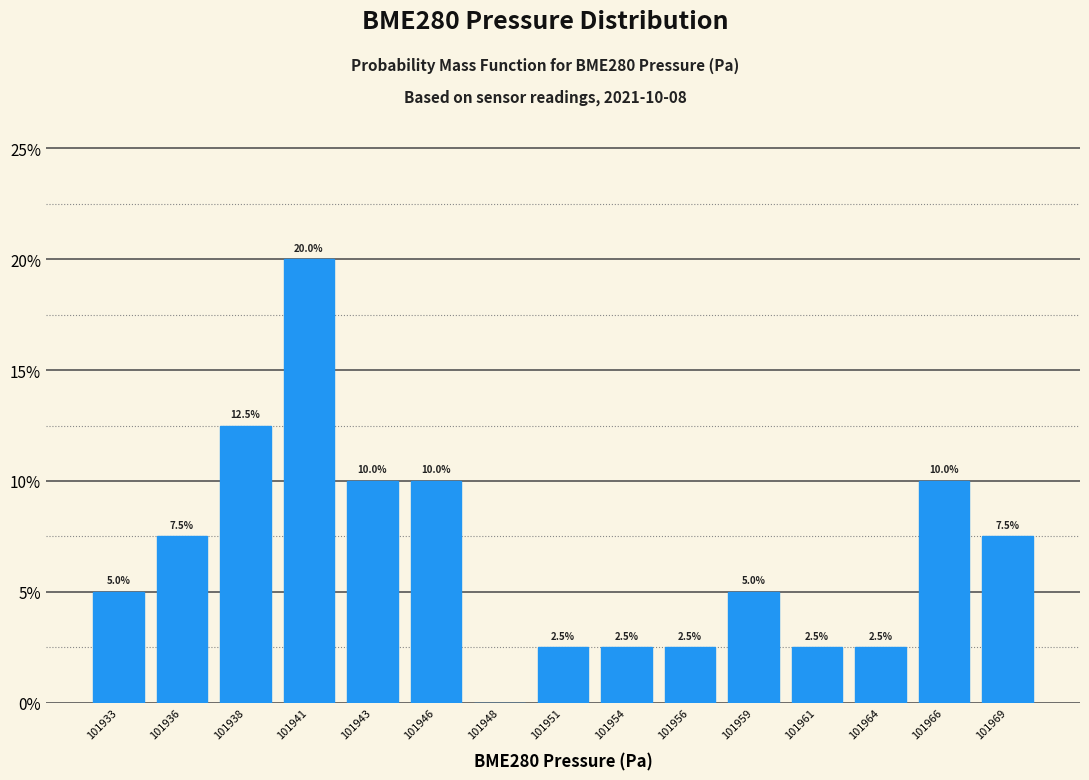

Are the bars horizontal?

No